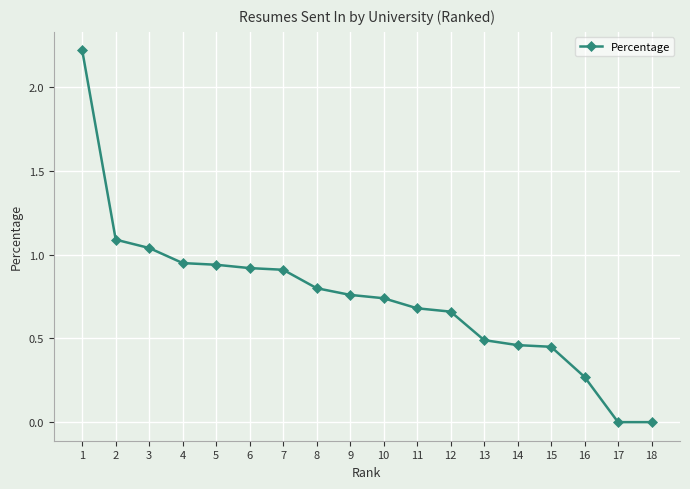

What is the sum of all values?

13.4